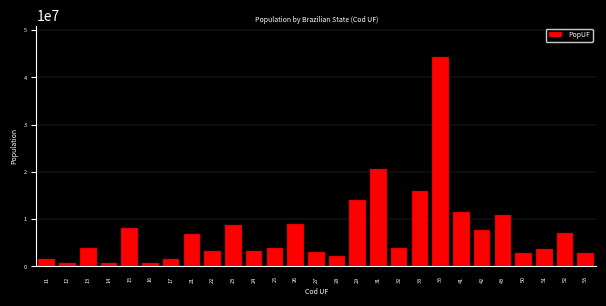

What is the greatest value displayed?

44411238